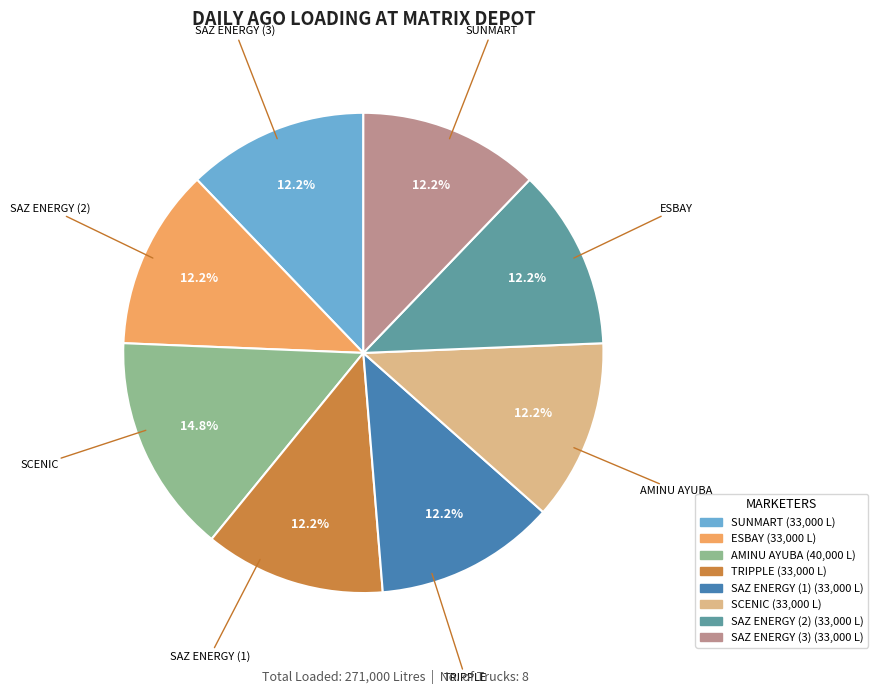

How many slices are in this pie chart?

8